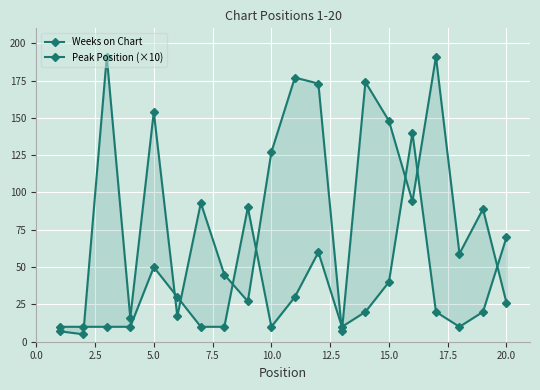

How many intersections are there between Weeks on Chart and Peak Position (×10)?

10